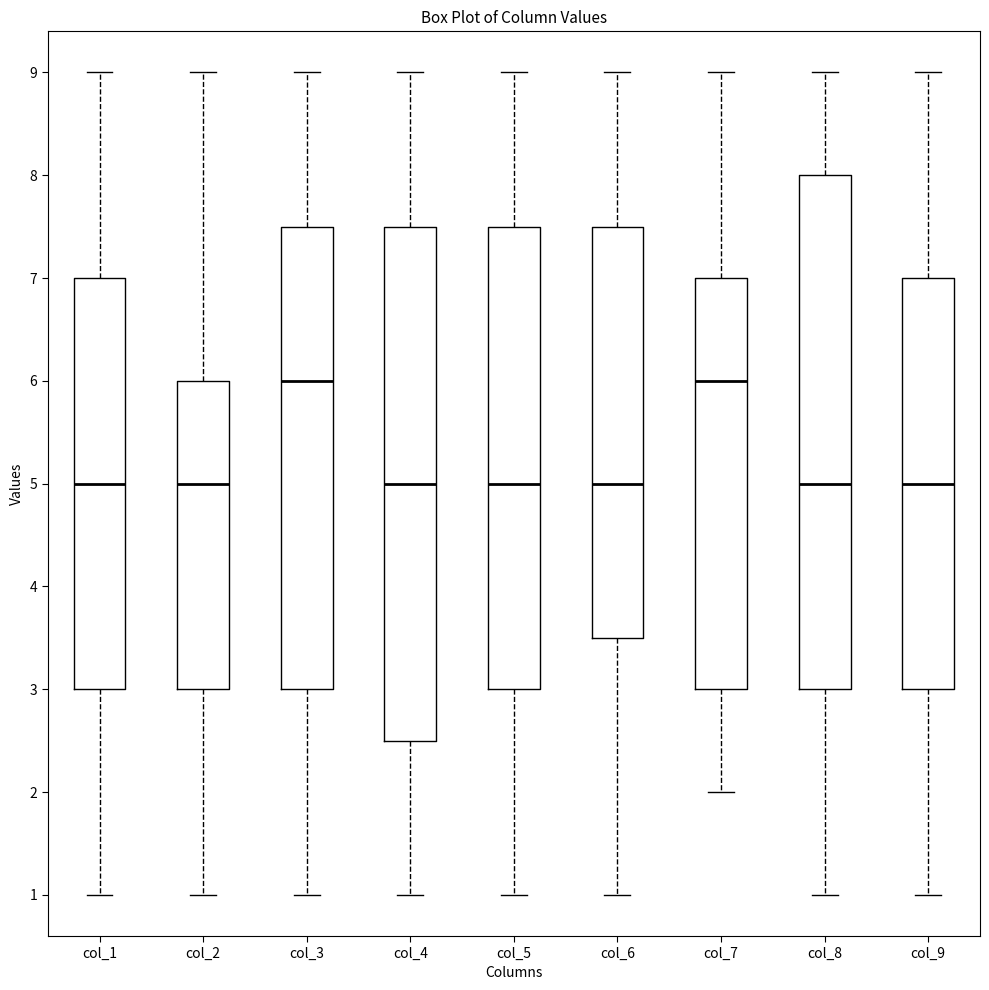

Reading left to right, transcribe this box plot: for each box, give where its median line is, the range the box spans, and where its two whiskers end, as read against the y-axis. The values are not printed on the chart, so give them approximately, as read against the axis.

col_1: median 5.0, box 3.0 to 7.0, whiskers 1.0 to 9.0
col_2: median 5.0, box 3.0 to 6.0, whiskers 1.0 to 9.0
col_3: median 6.0, box 3.0 to 7.5, whiskers 1.0 to 9.0
col_4: median 5.0, box 2.5 to 7.5, whiskers 1.0 to 9.0
col_5: median 5.0, box 3.0 to 7.5, whiskers 1.0 to 9.0
col_6: median 5.0, box 3.5 to 7.5, whiskers 1.0 to 9.0
col_7: median 6.0, box 3.0 to 7.0, whiskers 2.0 to 9.0
col_8: median 5.0, box 3.0 to 8.0, whiskers 1.0 to 9.0
col_9: median 5.0, box 3.0 to 7.0, whiskers 1.0 to 9.0